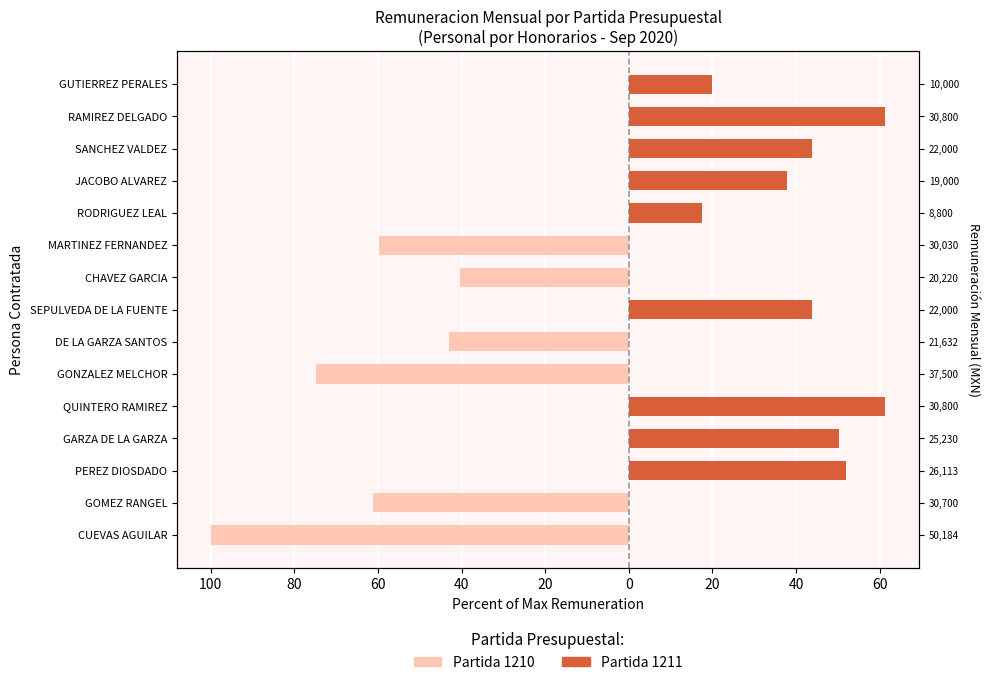

Are the bars horizontal?

Yes